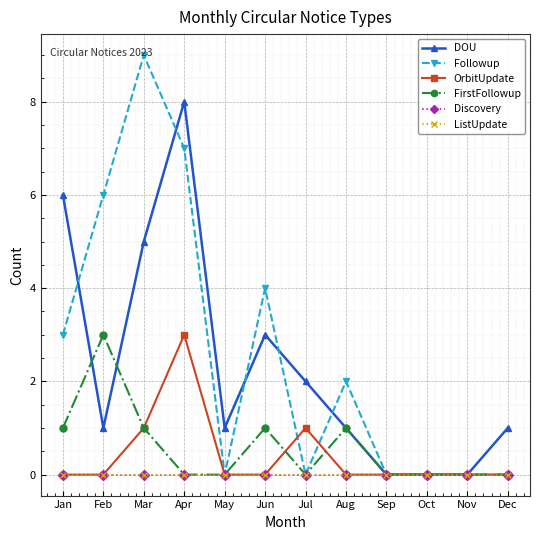

True or false: OrbitUpdate and ListUpdate intersect in this chart.

False